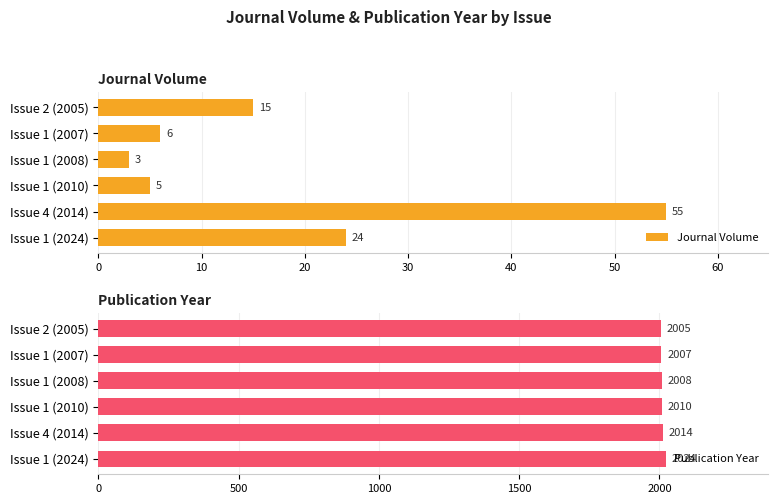

True or false: Publication Year has a value of 2007 at Issue 1 (2007).

True